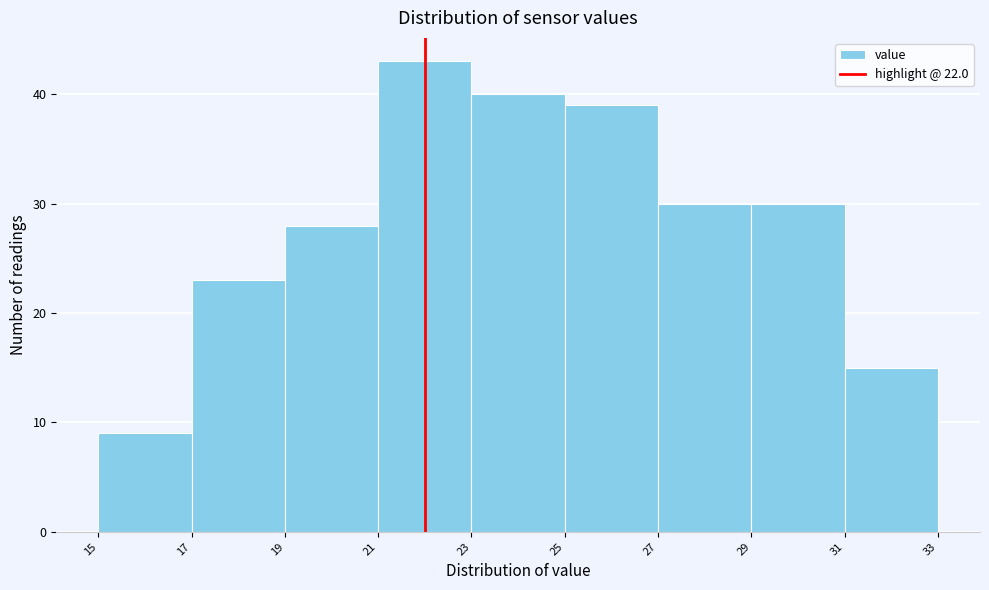

Over which range of the x-axis is the bar tallest?

21 to 23